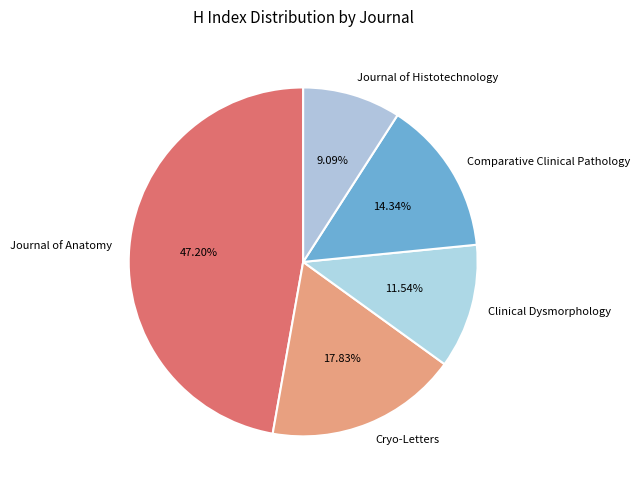

Is there any slice that represents more than half of the pie?

No